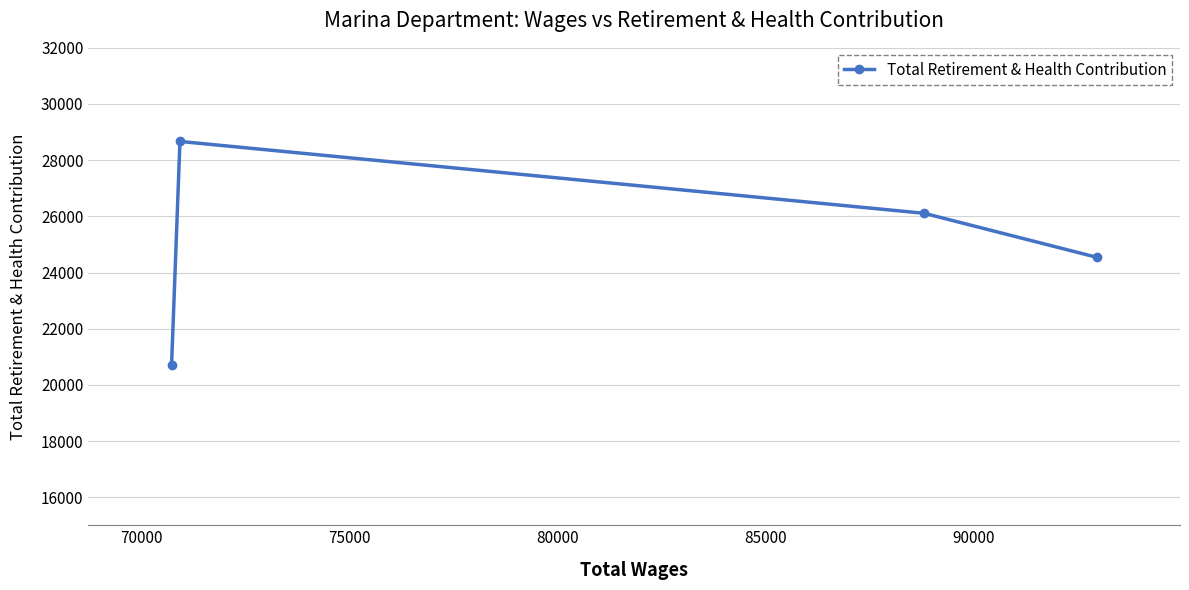

What is the minimum value shown in the chart?

20717